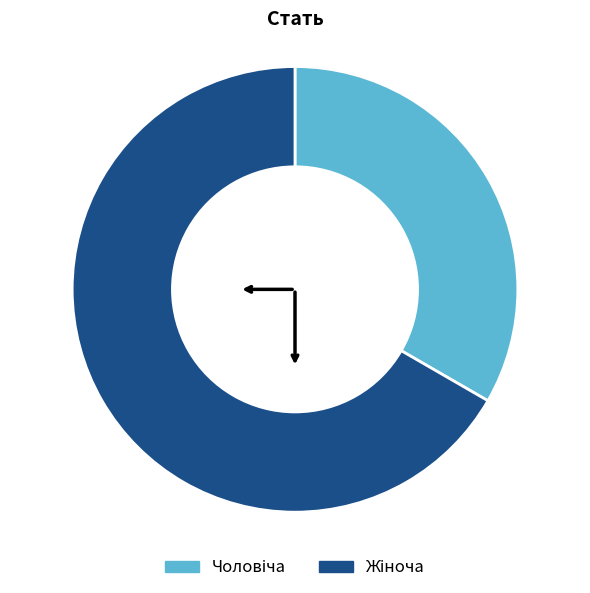

Does any single category account for the majority?

Yes